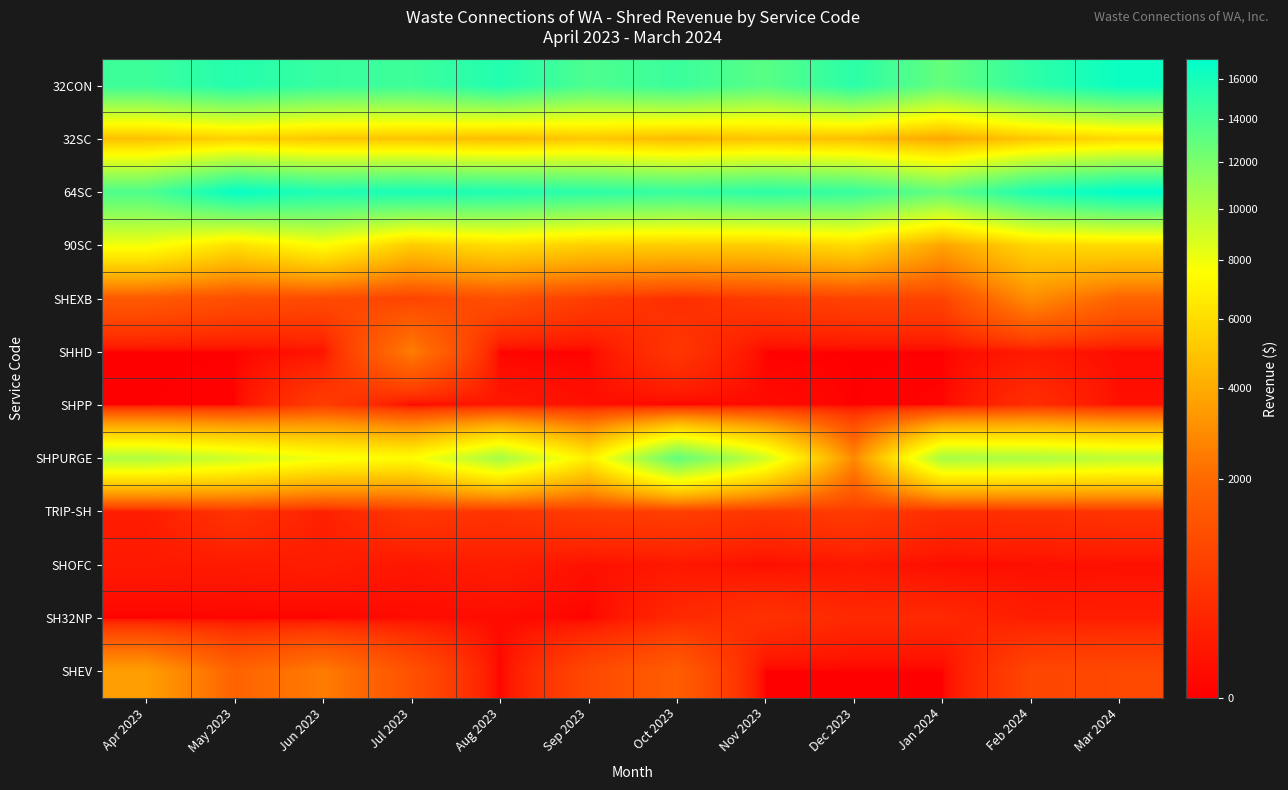

How many series are shown in this chart?

12